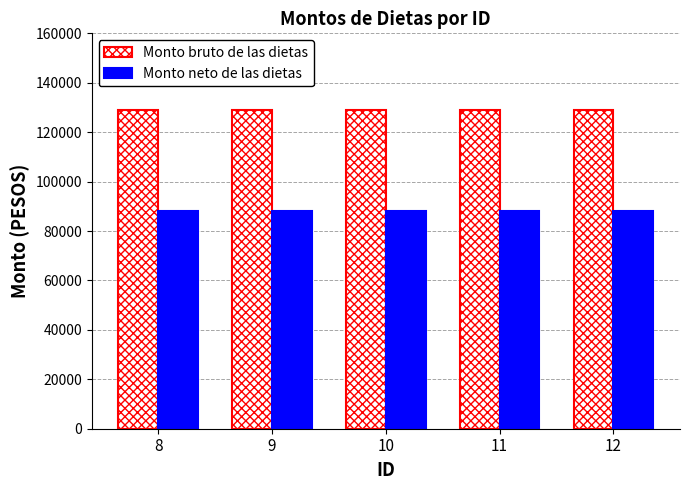

What is the maximum value shown in the chart?

129051.6